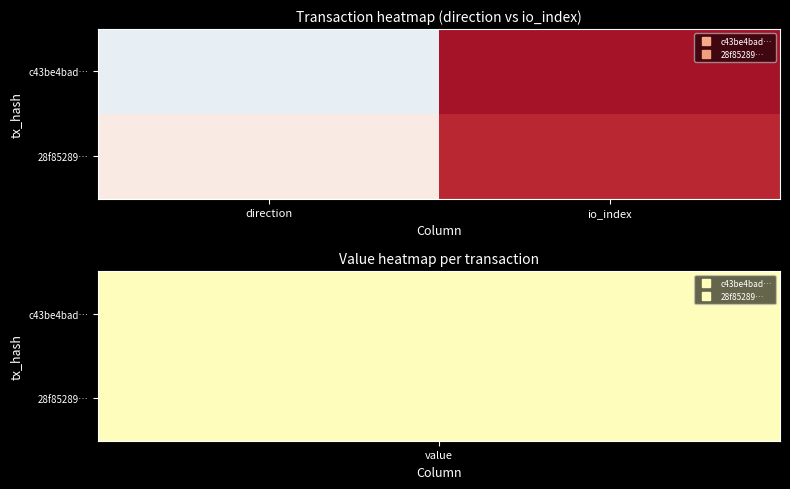

Reading left to right, what are all the values shown in this chart?

c43be4bad…: direction=-1	io_index=10
28f85289…: direction=1	io_index=9